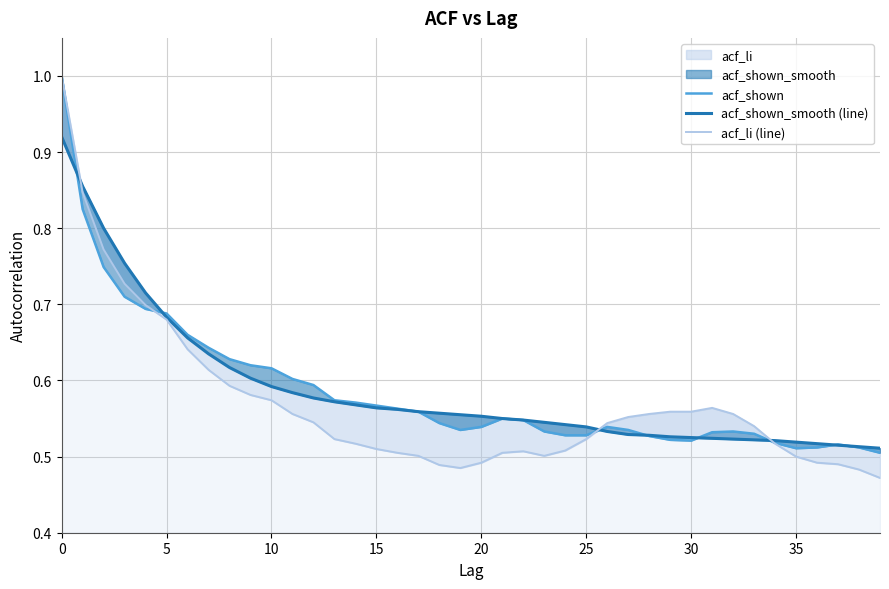

The value of acf_shown at 19 is 0.1. True or false?

False